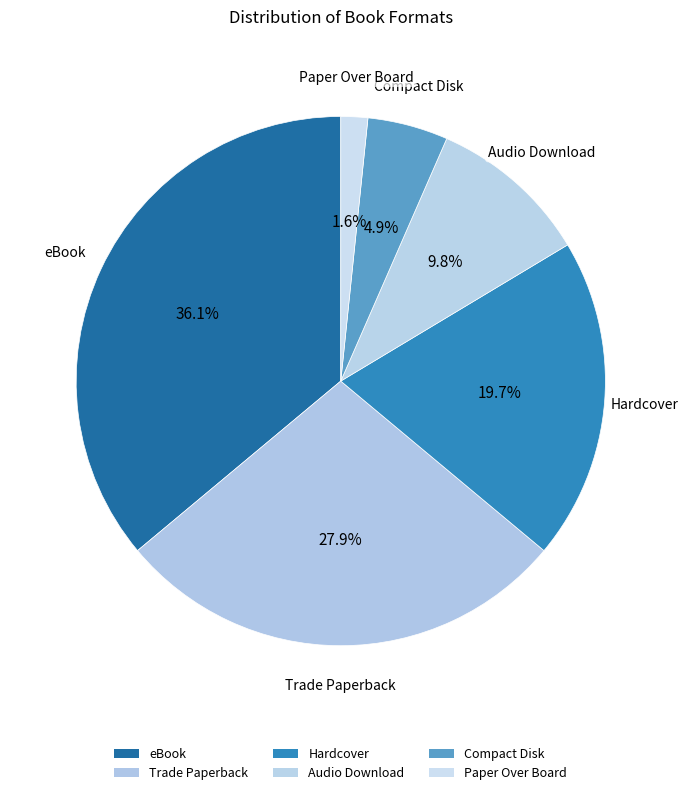

To the nearest percent, what portion does Audio Download represent?

10%